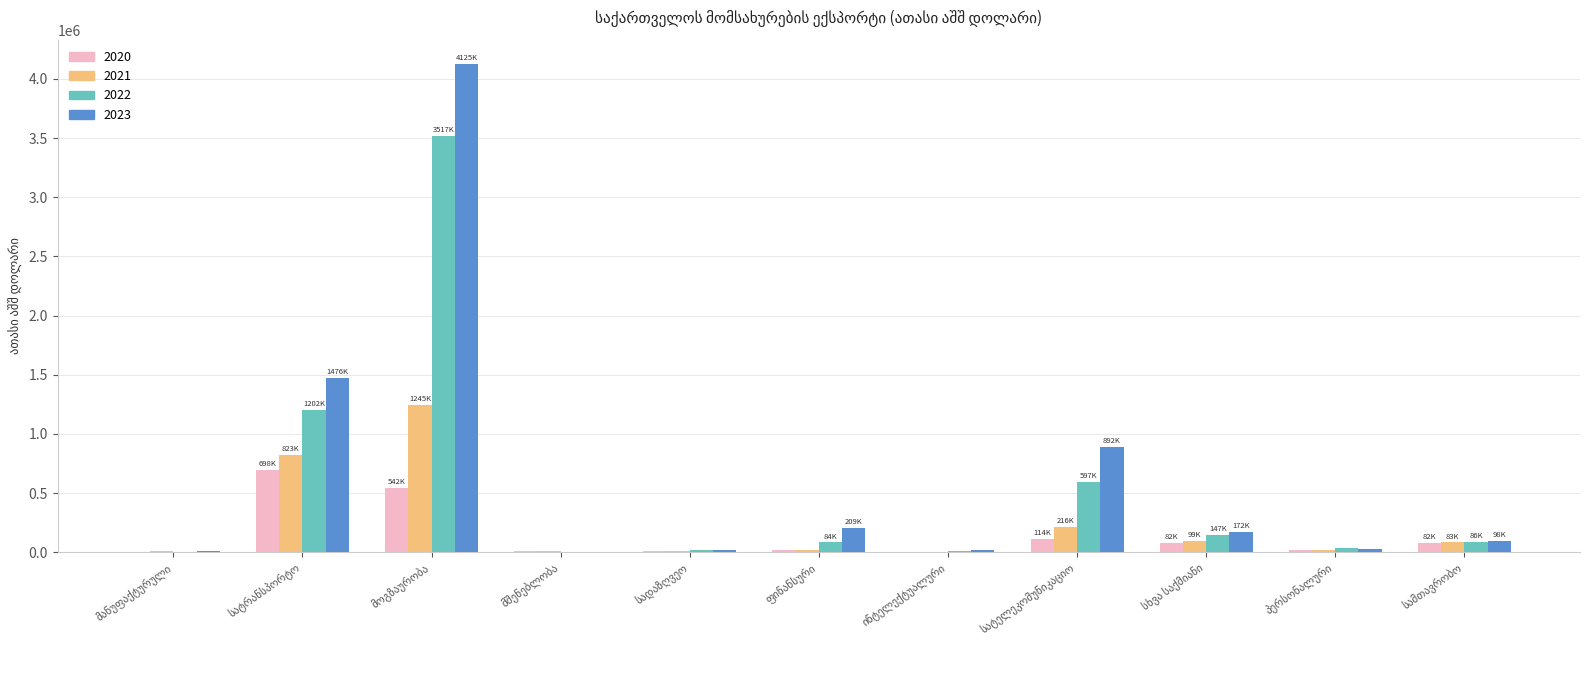

What is the greatest value displayed?

4125328.9